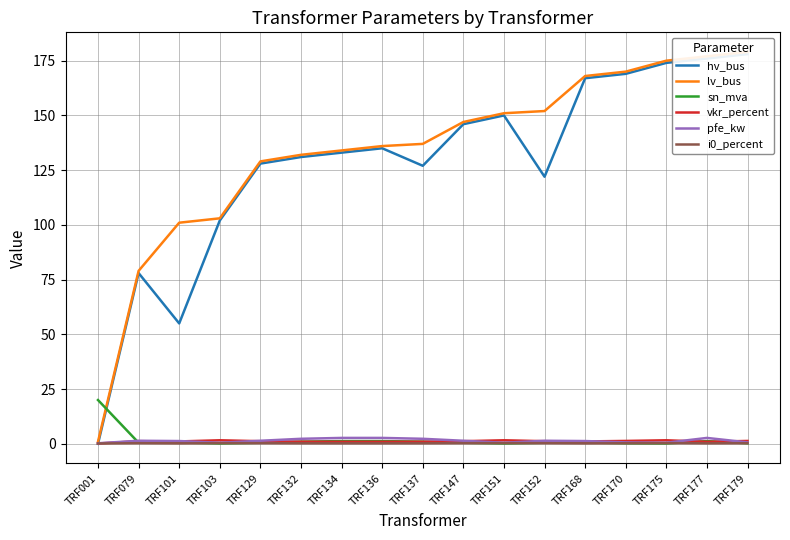

At which category is the sum across all series the highest?

TRF179